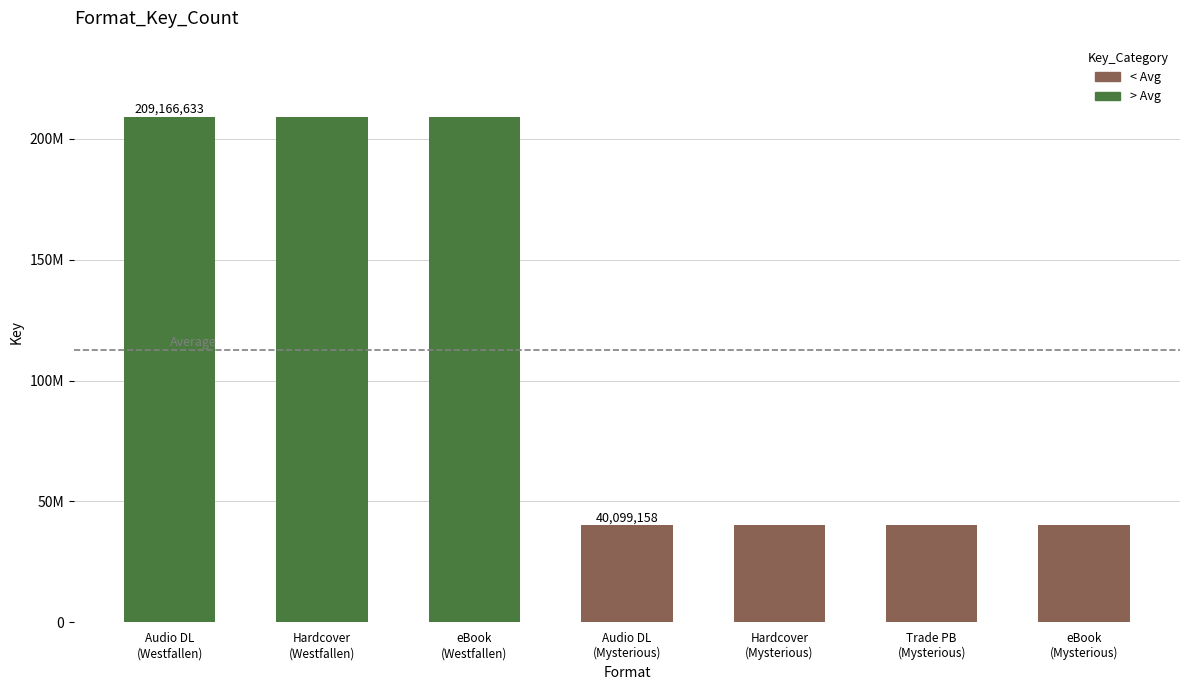

List the labels in order of value, largest first.

Audio Download (Westfallen), Hardcover (Westfallen), eBook (Westfallen), Audio Download (Mysterious Edge), Hardcover (Mysterious Edge), Trade Paperback (Mysterious Edge), eBook (Mysterious Edge)